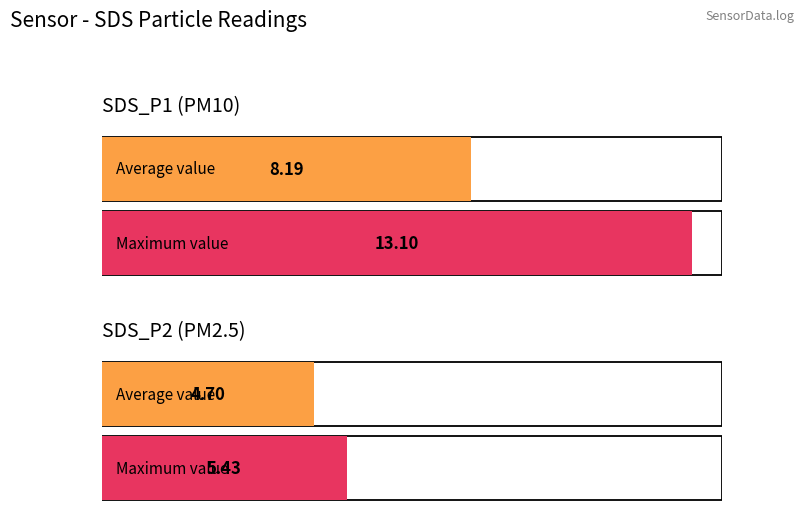

The value of SDS_P2 at 00:45 is 5.4. True or false?

True